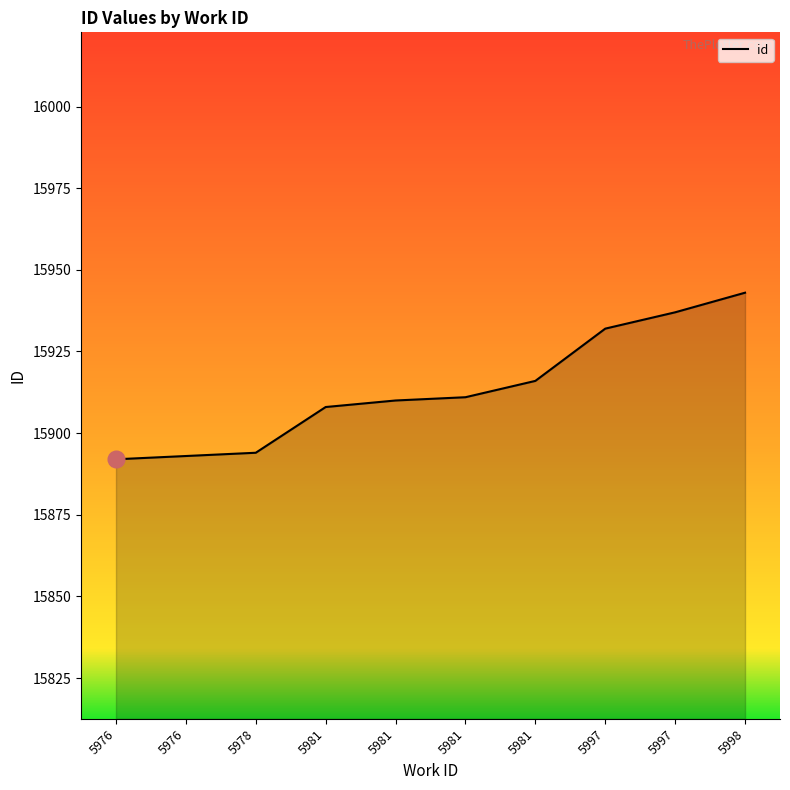

True or false: the data has more than 1 interior local peaks.

False